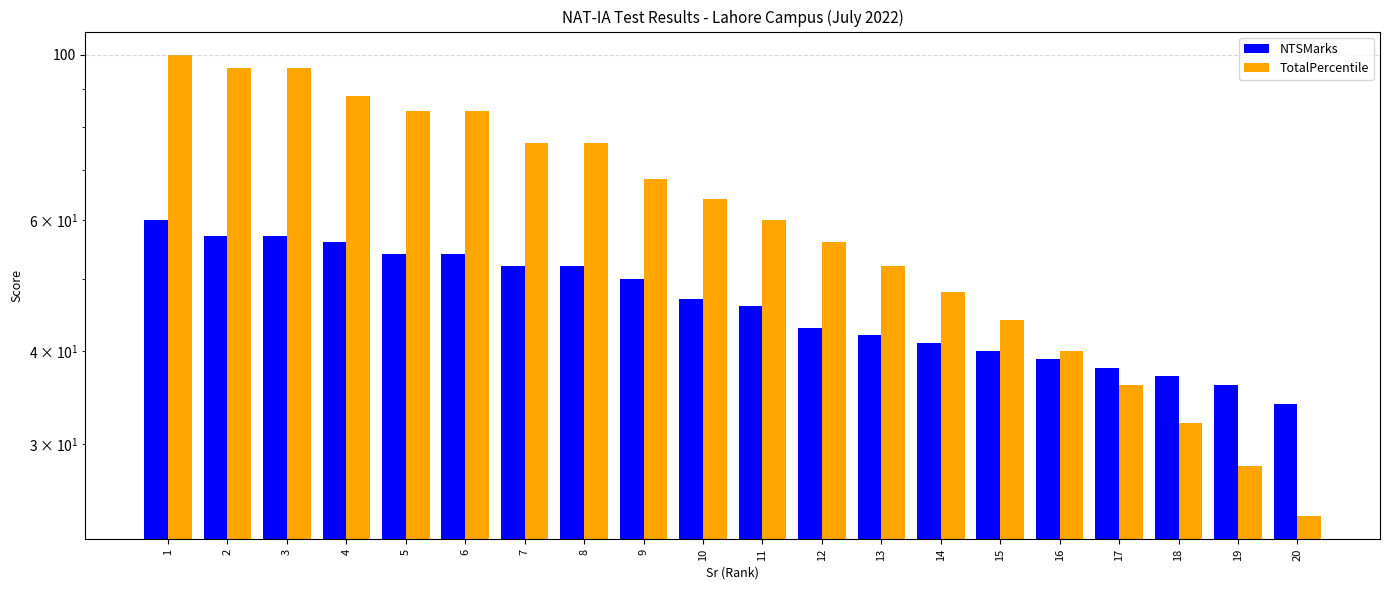

How many bars are there in total?

40